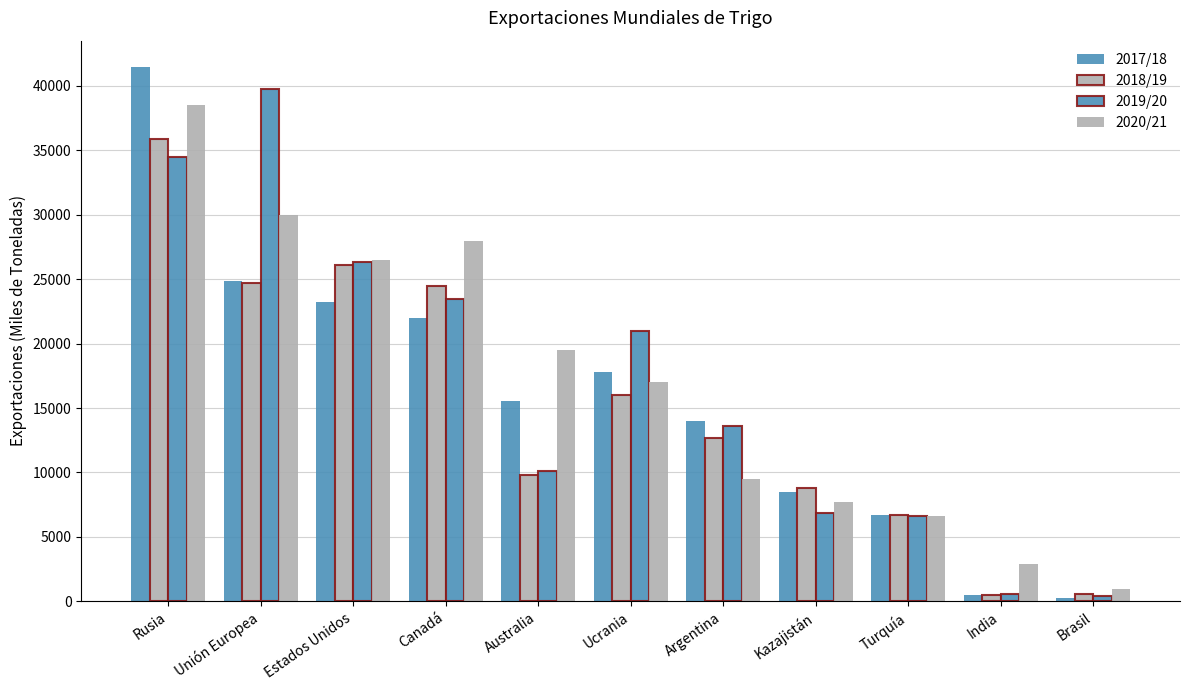

How many values in the 2020/21 series are below 17000?

5